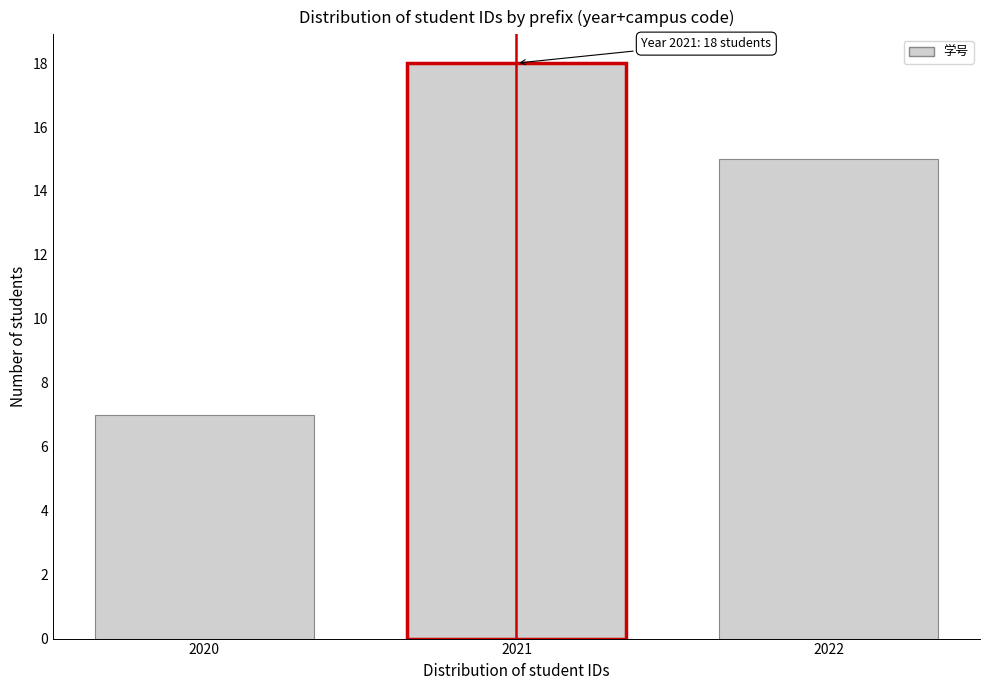

Reading left to right, transcribe all the data shown in this chart.

7	18	15